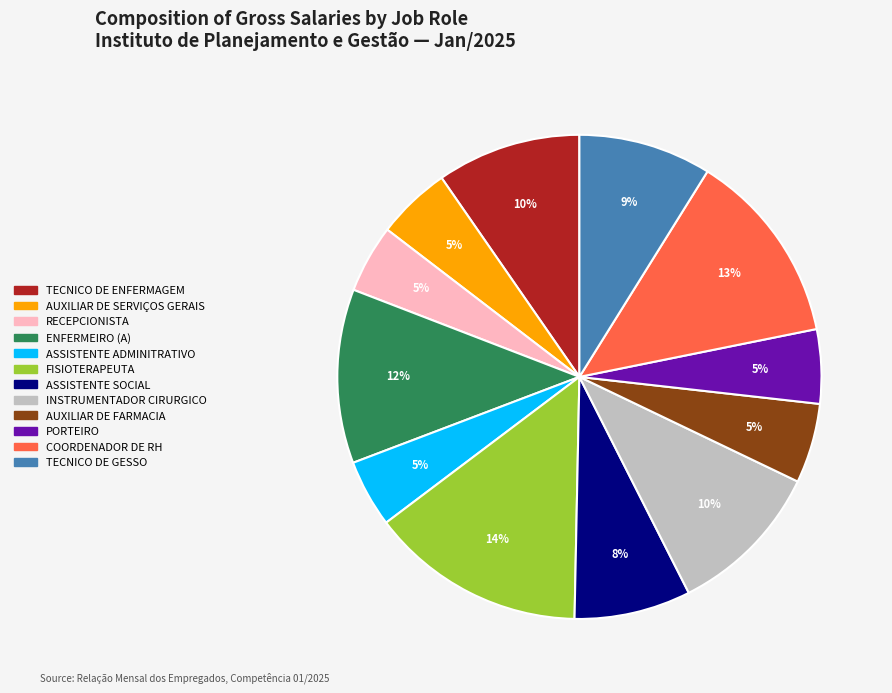

To the nearest percent, what percentage of the pie is PORTEIRO?

5%